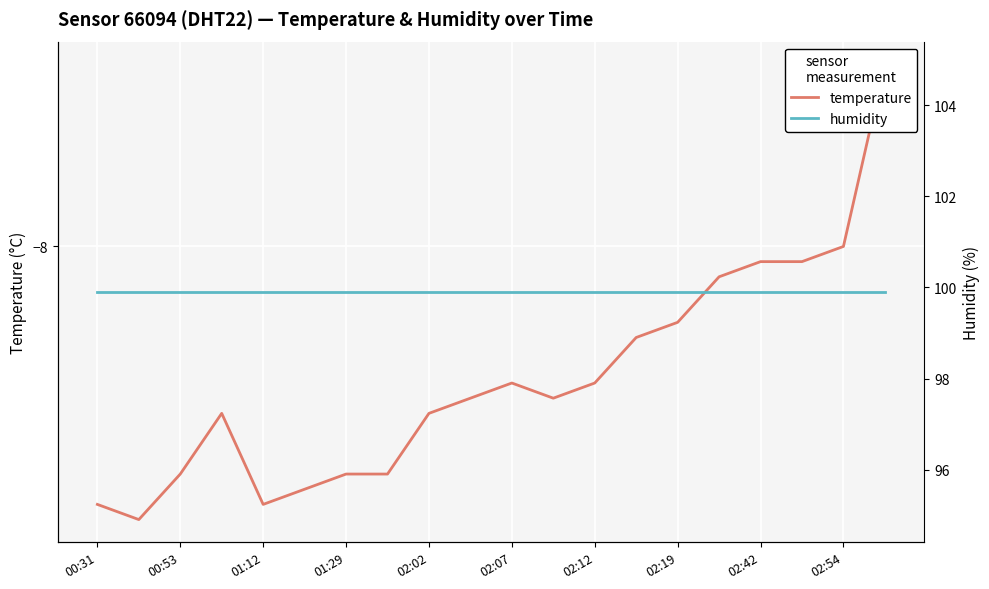

What is the sum of all temperature values?

-177.6